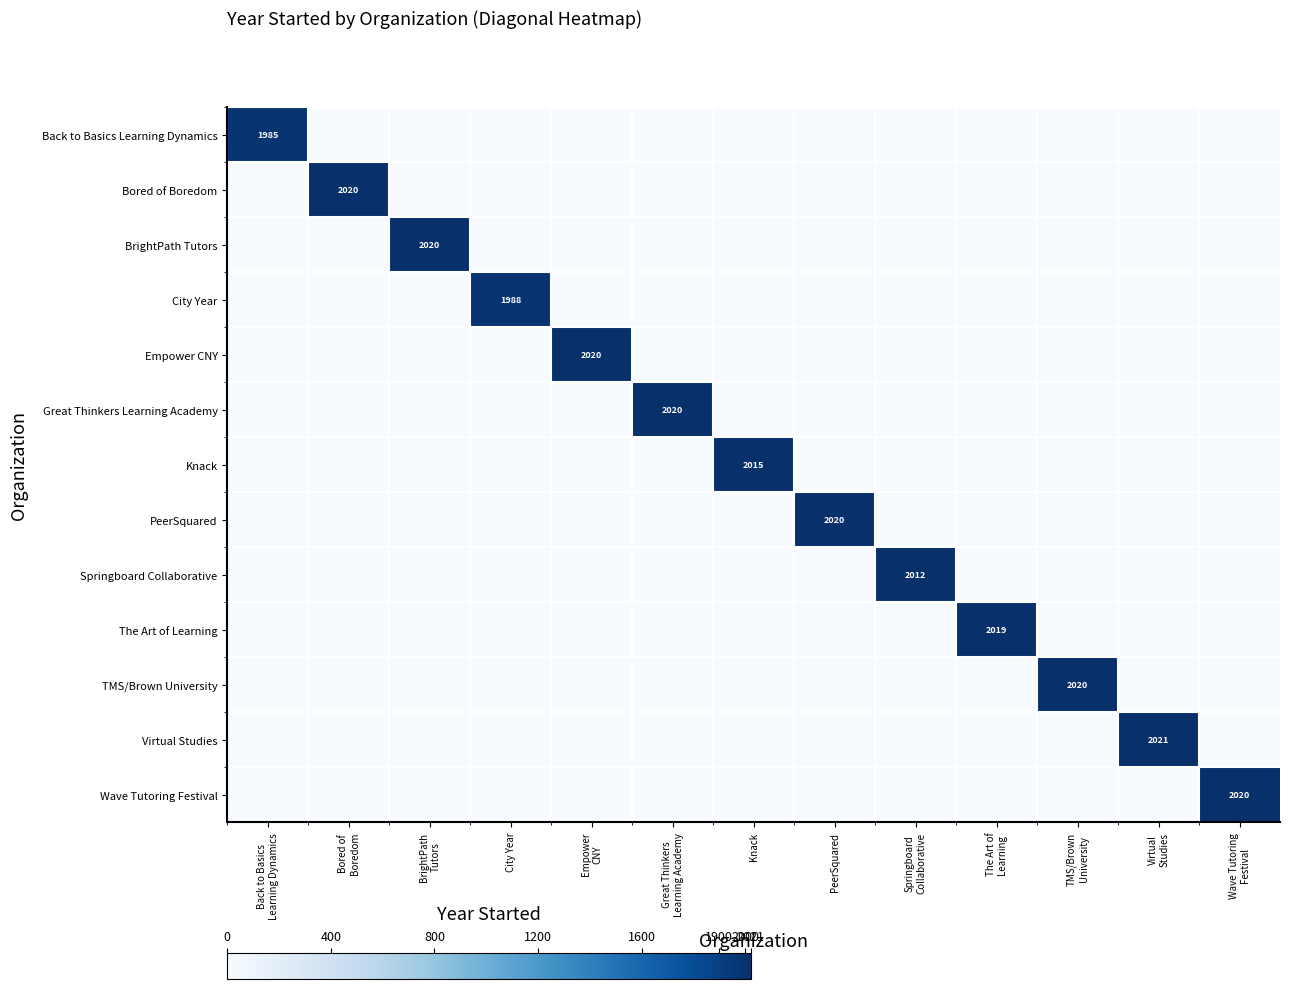

List the series in order of their peak value, lowest first.

Back to Basics Learning Dynamics, City Year, Springboard Collaborative, Knack, The Art of Learning, Bored of Boredom, BrightPath Tutors, Empower CNY, Great Thinkers Learning Academy, PeerSquared, TMS/Brown University, Wave Tutoring Festival, Virtual Studies